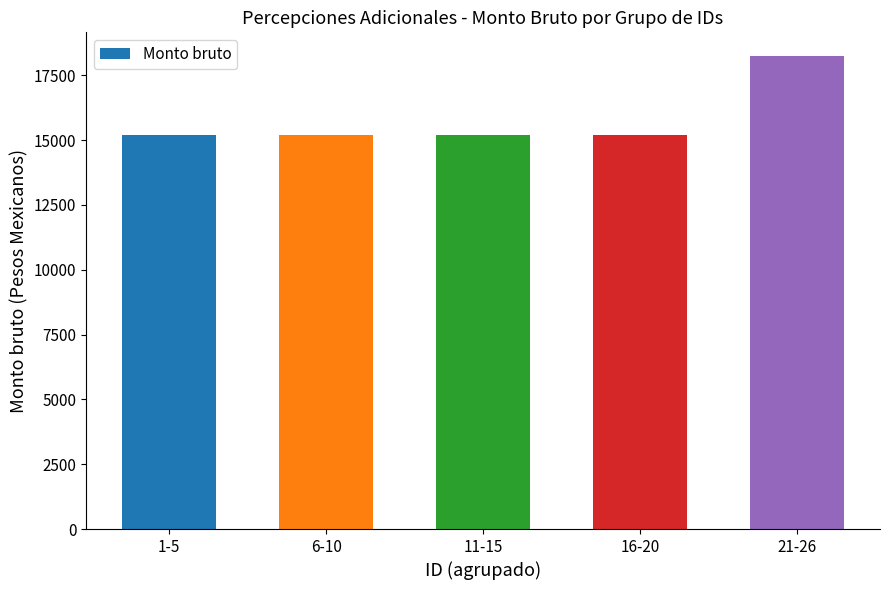

The chart shows a value of 18240 at 21-26. True or false?

True